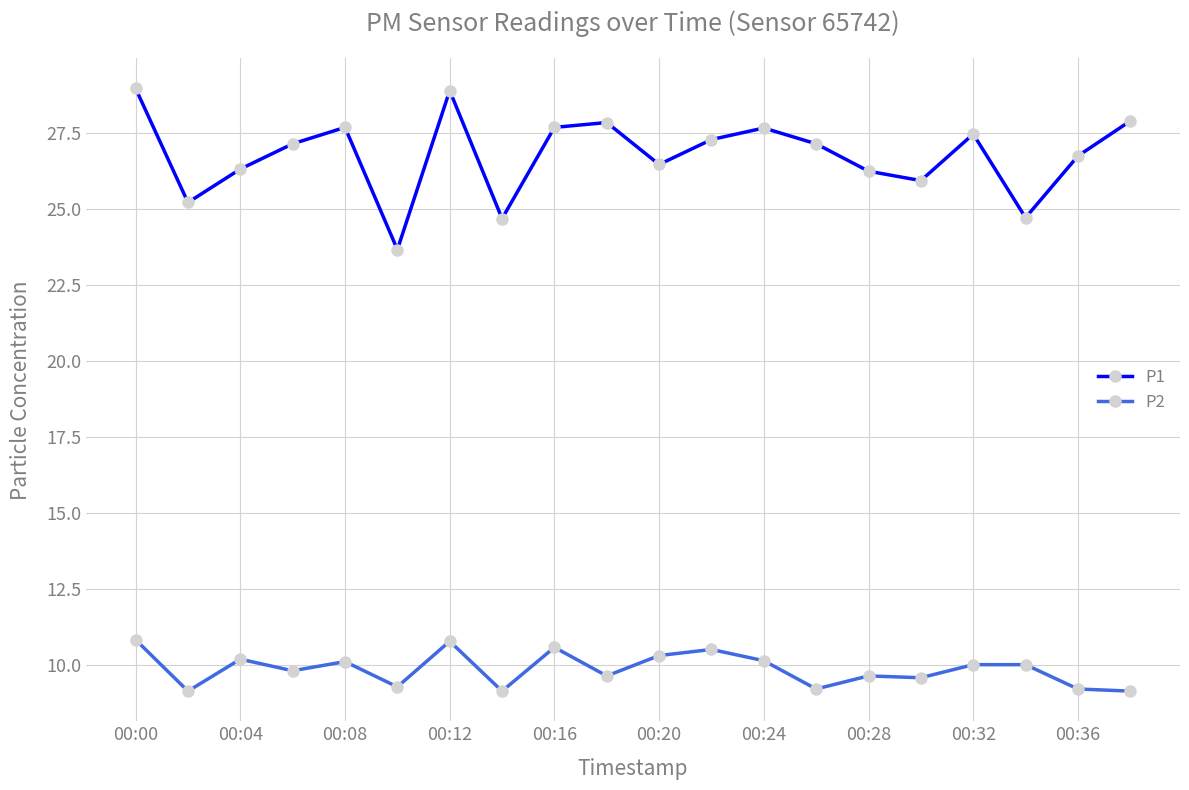

What is the sum of all P2 values?

197.1